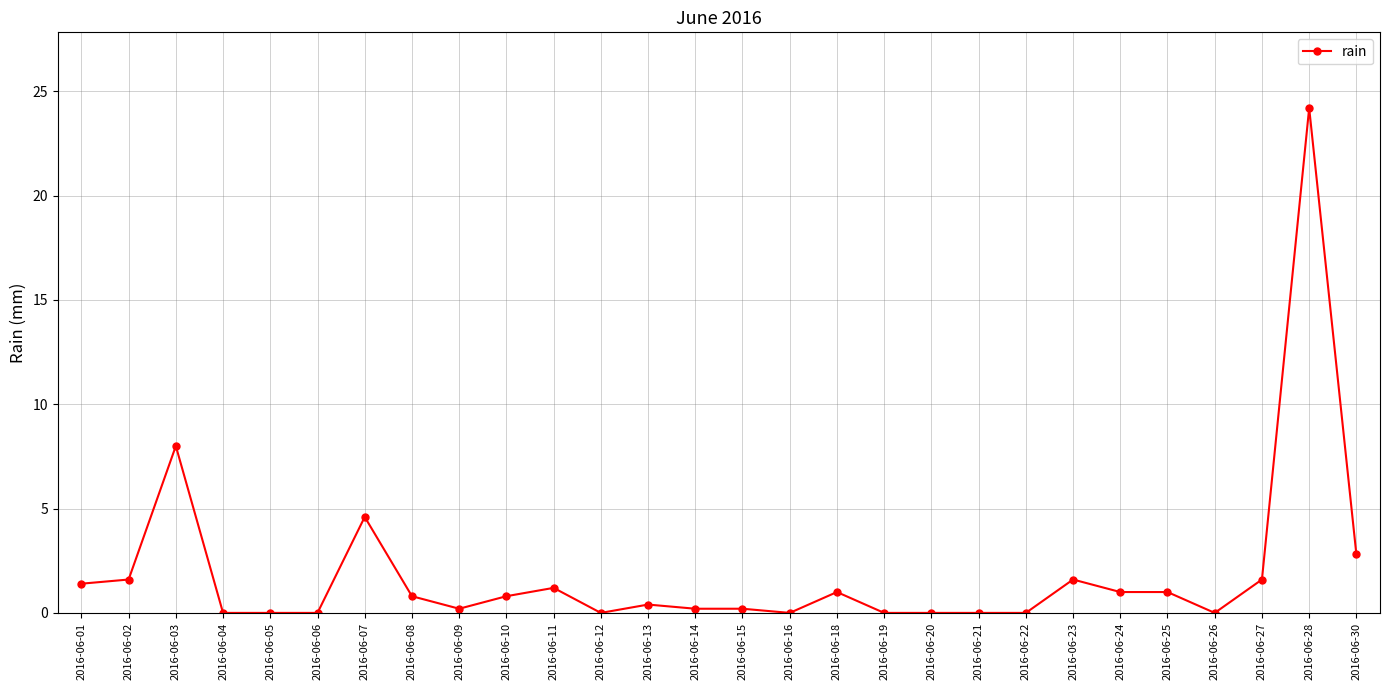

What is the change in value from 2016-06-12 to 2016-06-14?

+0.2